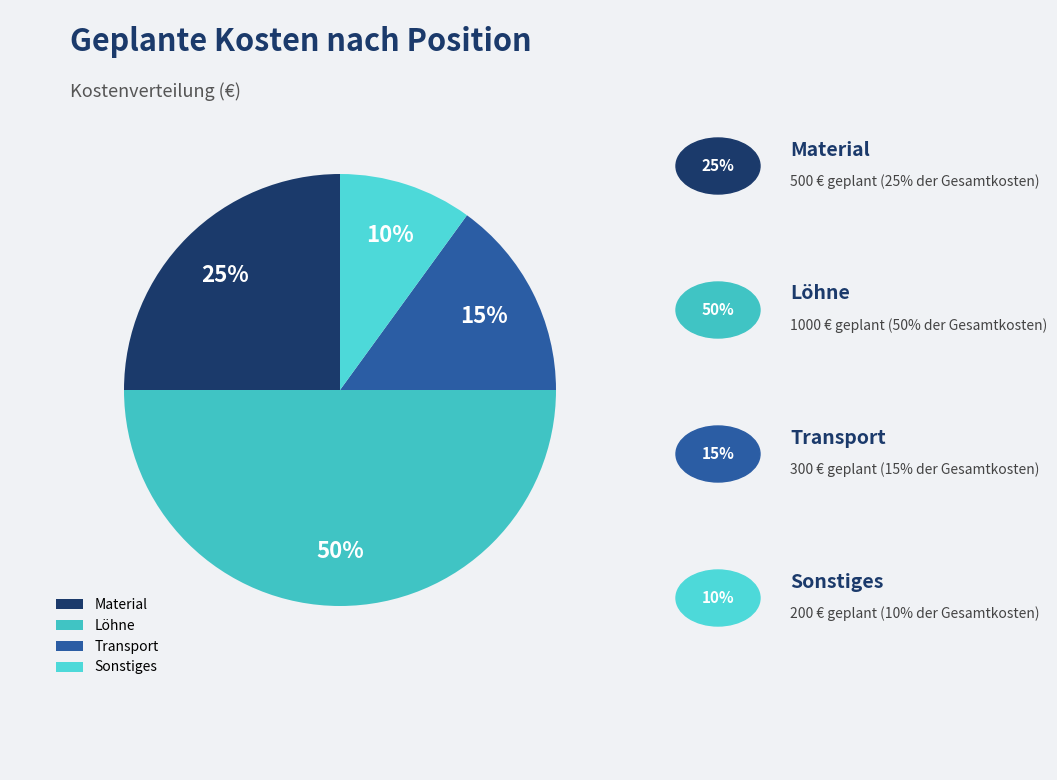

To the nearest percent, what is the combined percentage of Transport and Sonstiges?

25%